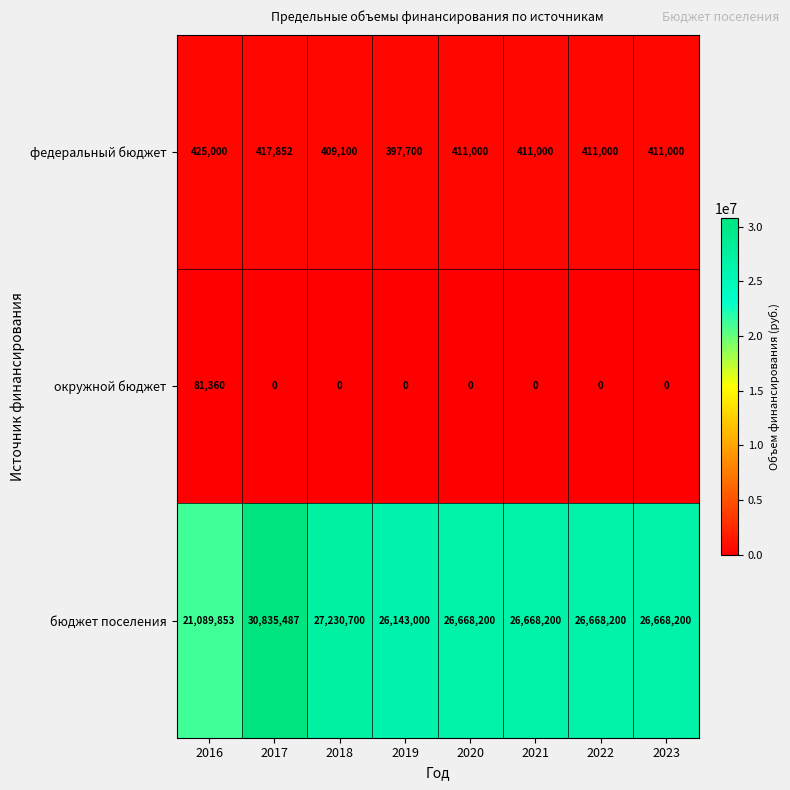

The value of федеральный бюджет at 2020 is 608694. True or false?

False